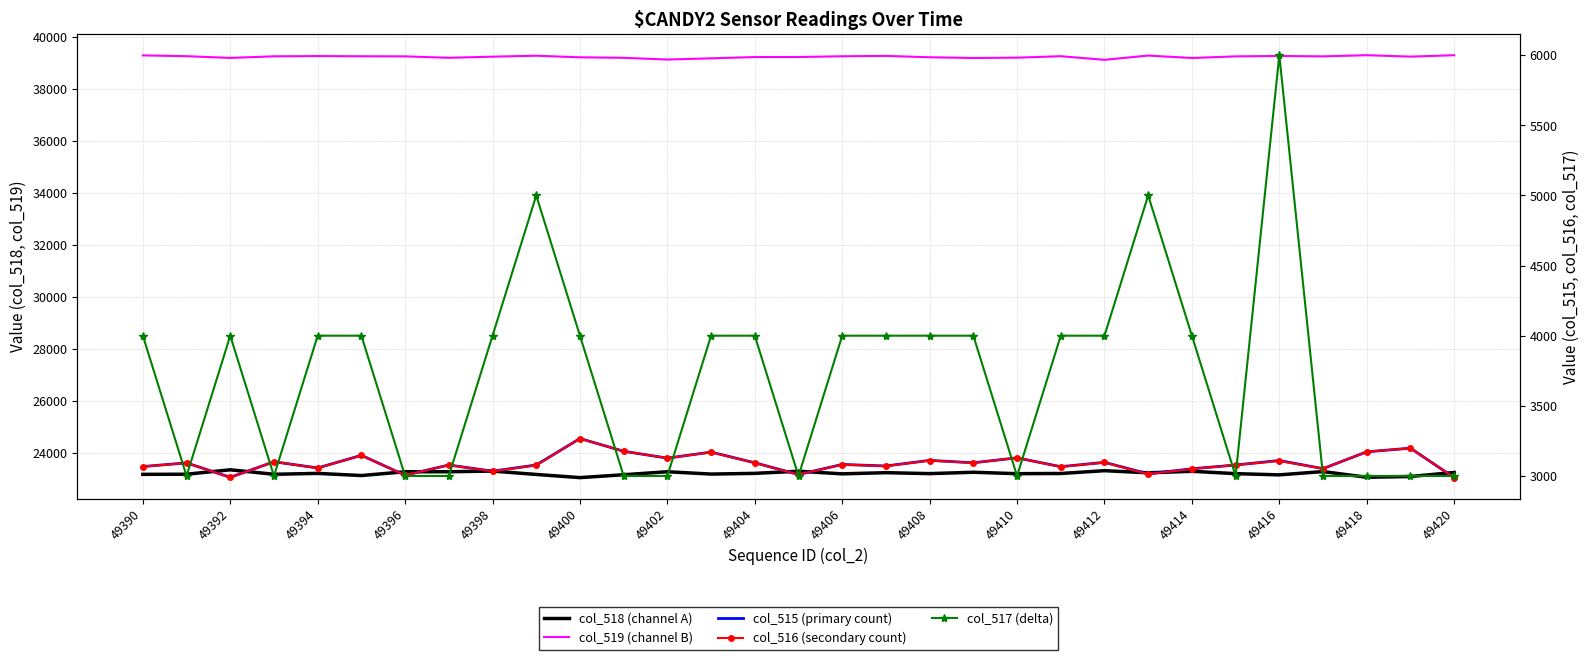

At which category is the sum across all series the highest?

49416